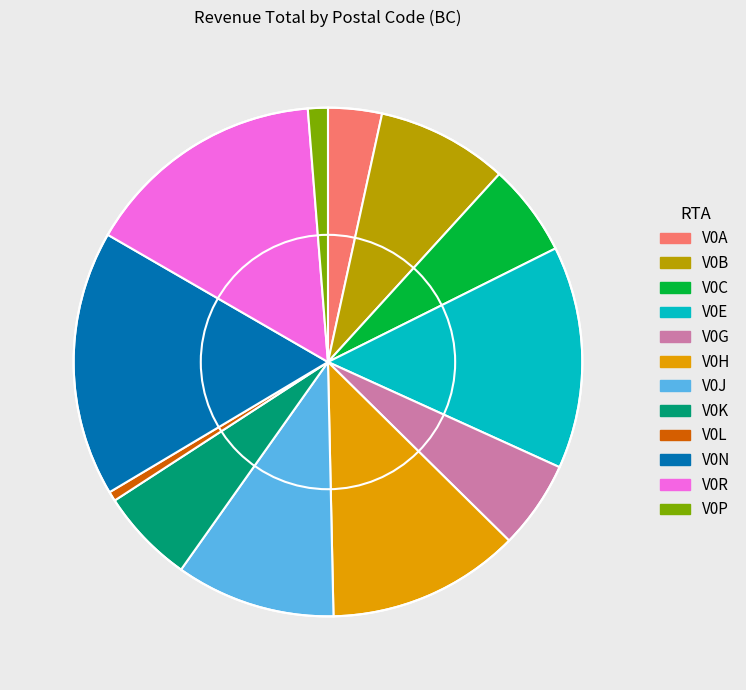

Is there a majority slice in this chart?

No